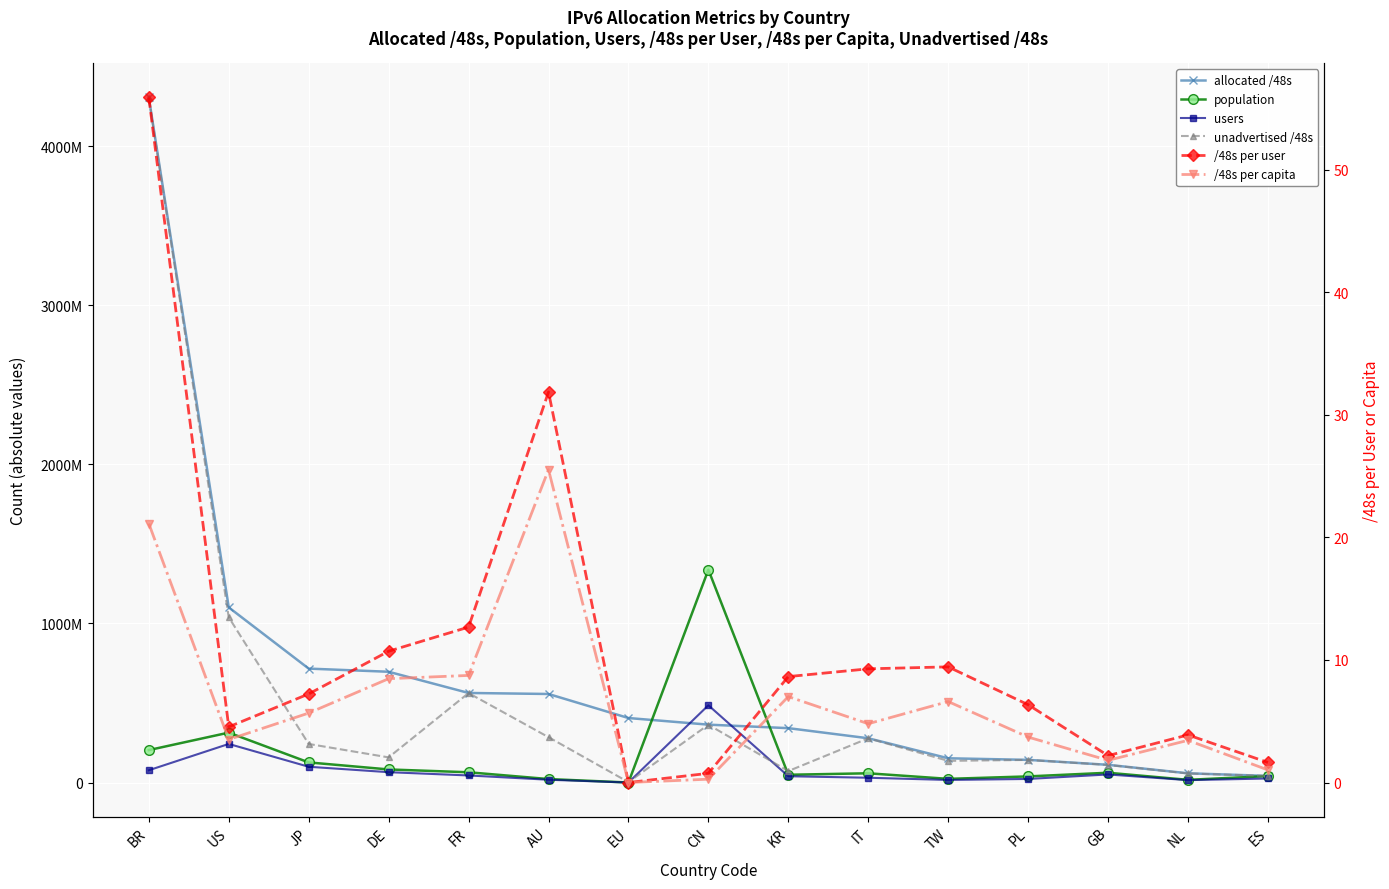

How many lines are shown in the chart?

6